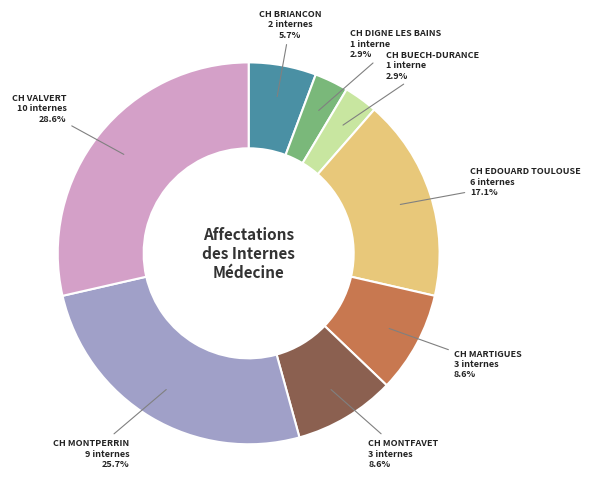

Combined, do CH BRIANCON and CH MONTFAVET account for over 50%?

No